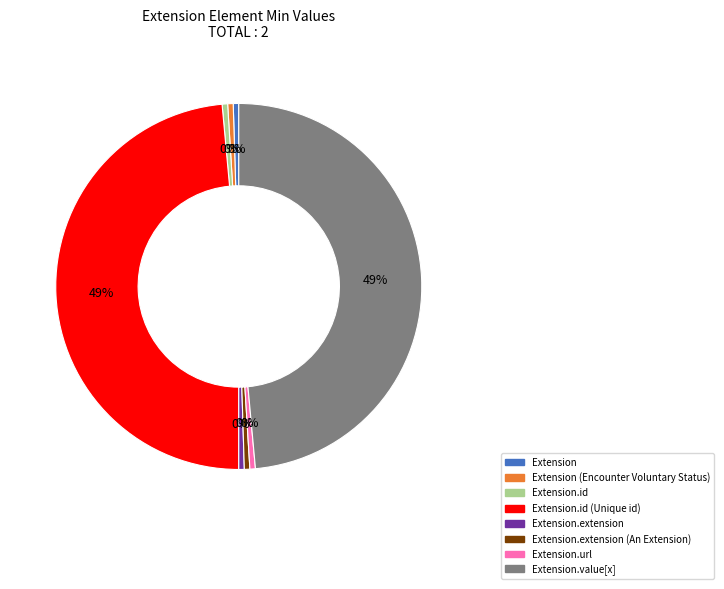

Is there a majority slice in this chart?

No